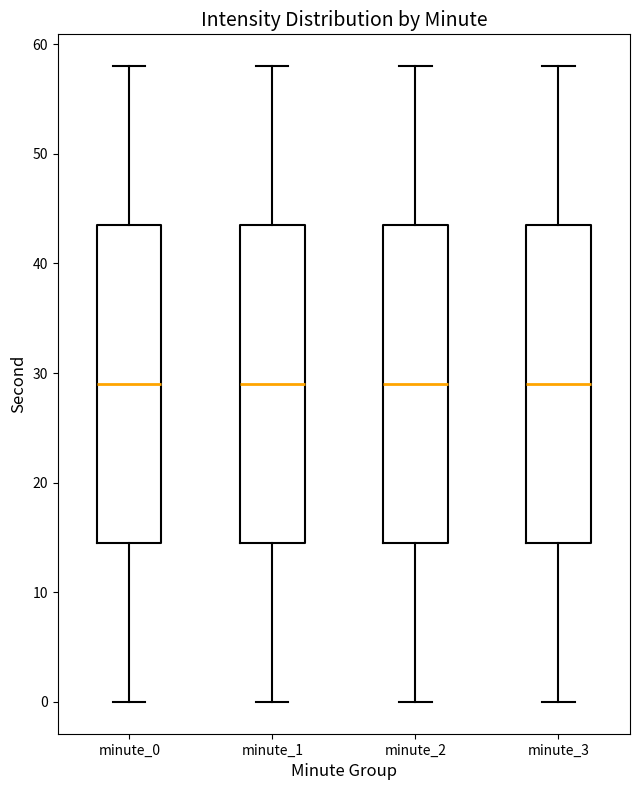

Where does the median line of the box for minute_2 sit on the y-axis? The values are not printed on the chart, so give them approximately, as read against the axis.

29